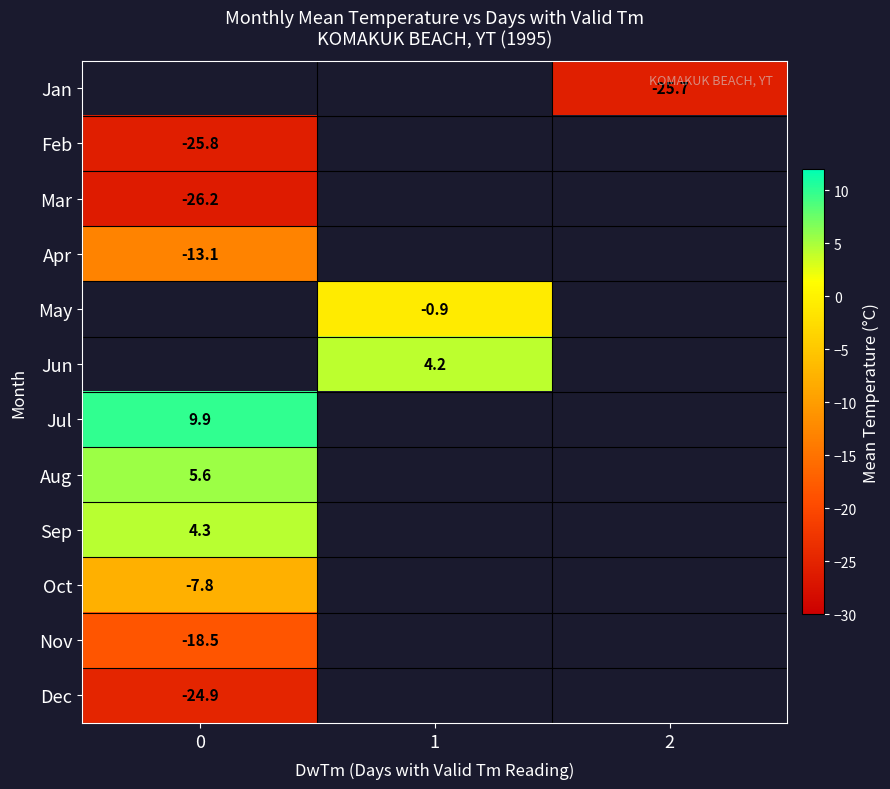

List the series in order of their overall mean, lowest first.

Jan, Feb, Mar, Apr, May, Jun, Jul, Aug, Sep, Oct, Nov, Dec